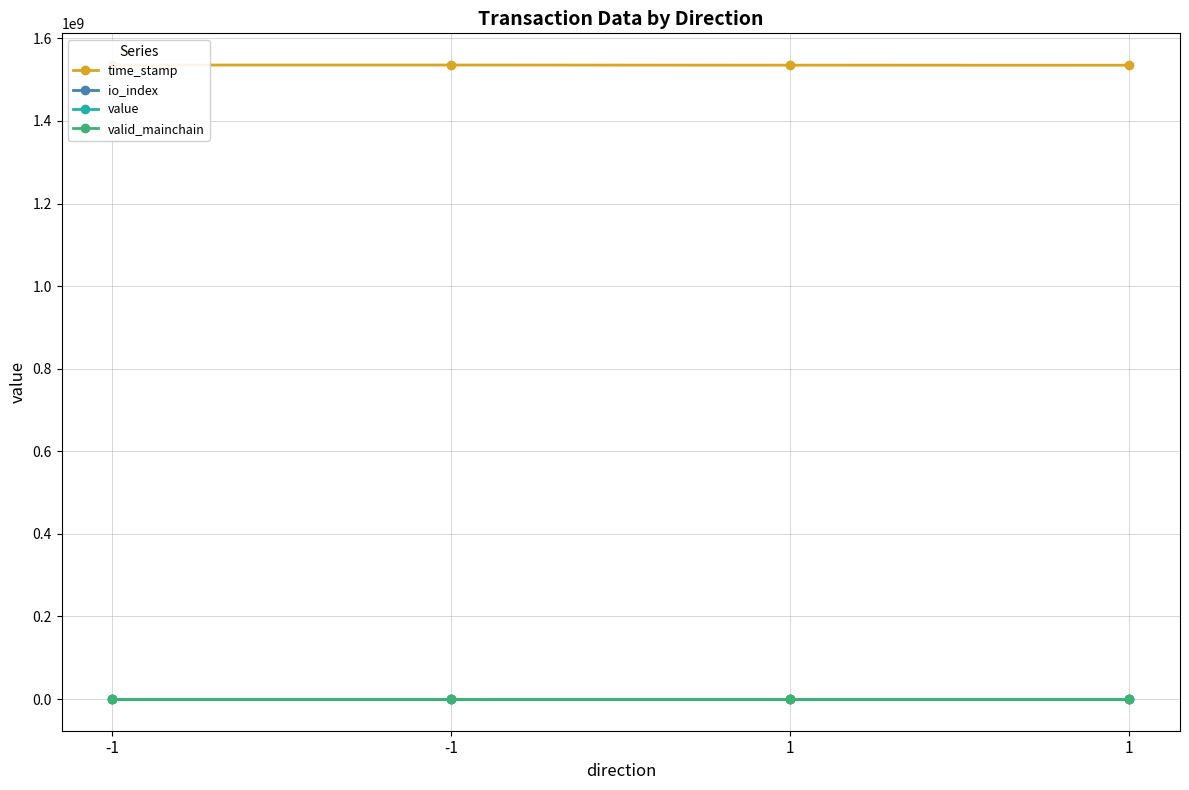

True or false: io_index and valid_mainchain intersect in this chart.

False